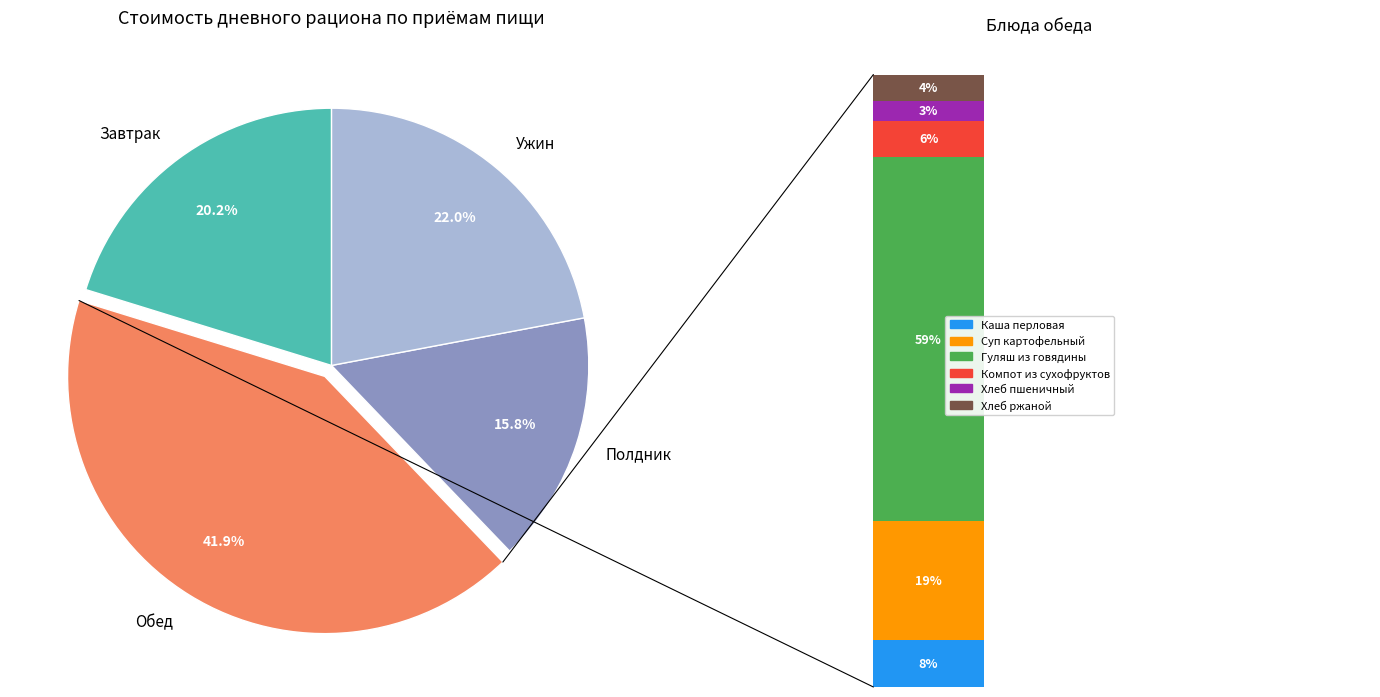

To the nearest percent, what is the difference between the largest and smallest slice percentages?

26%